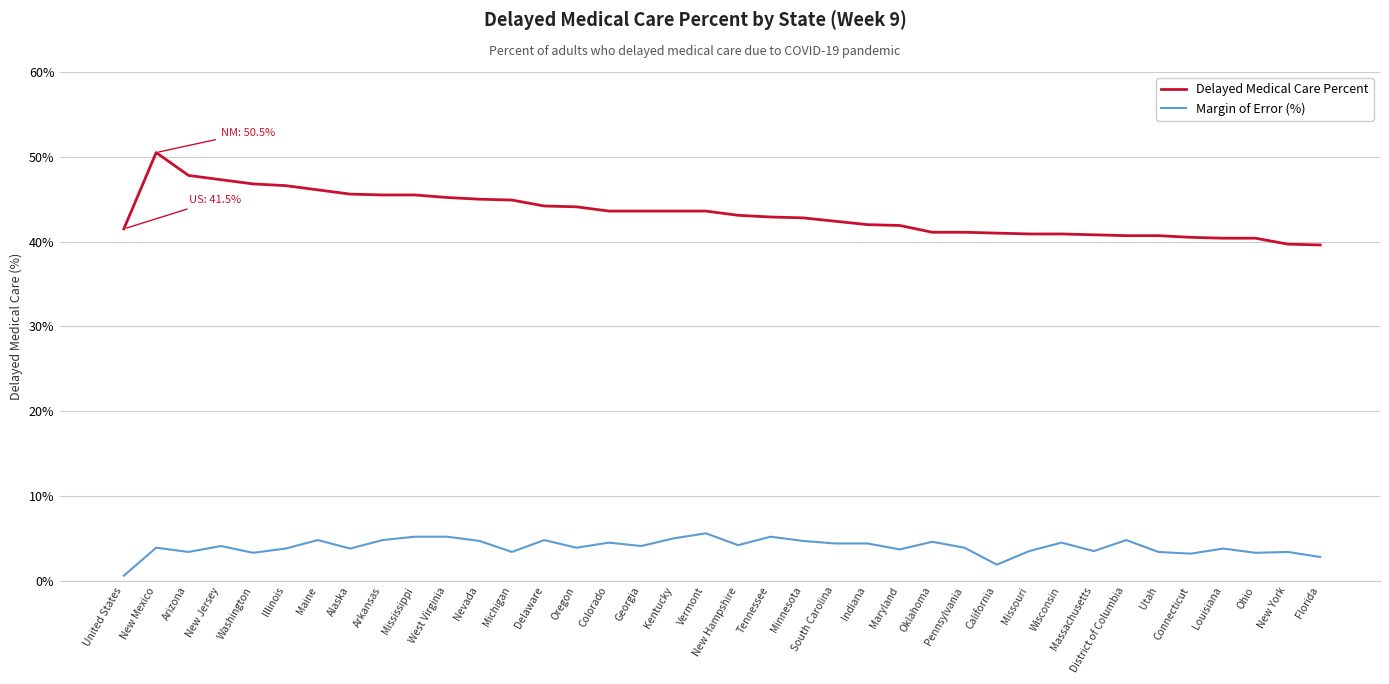

What is the difference between the second highest and minimum values in the Delayed Medical Care Percent series?

8.2